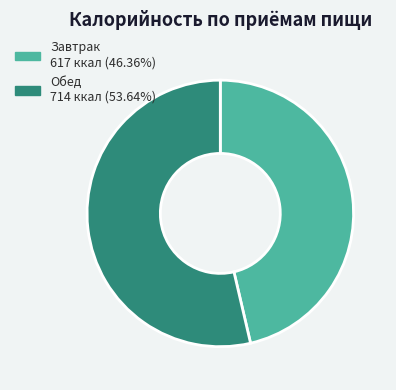

Is there a majority slice in this chart?

Yes